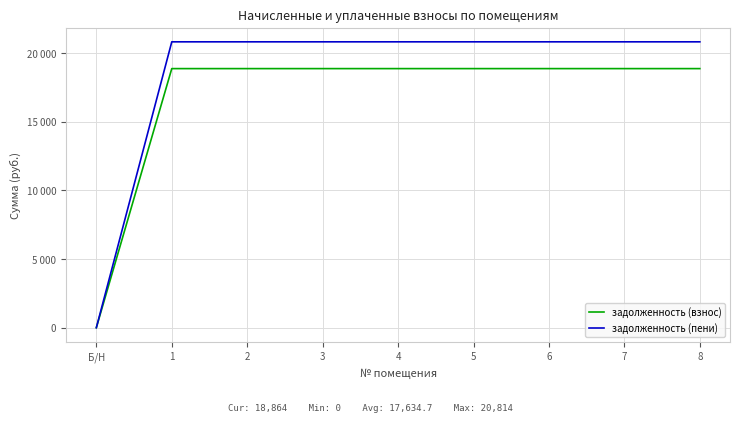

Rank the series by their average value, from highest to lowest.

задолженность (пени), задолженность (взнос)